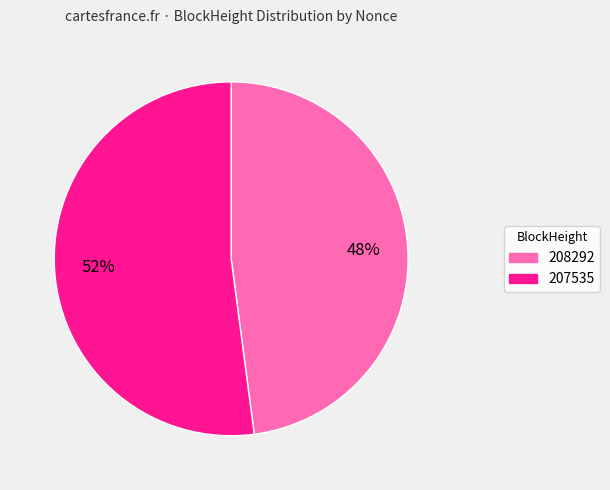

How many segments does this pie chart have?

2